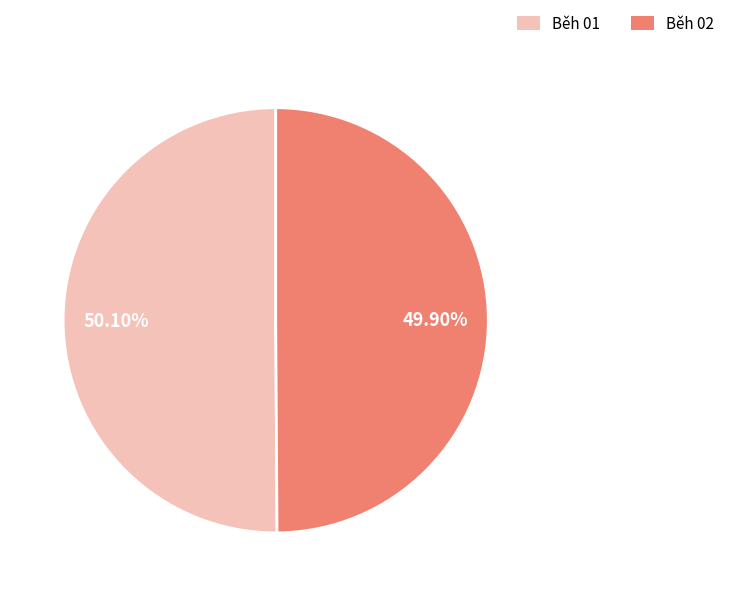

What is the ratio of the value at Běh 02 to the value at Běh 01?

1.0